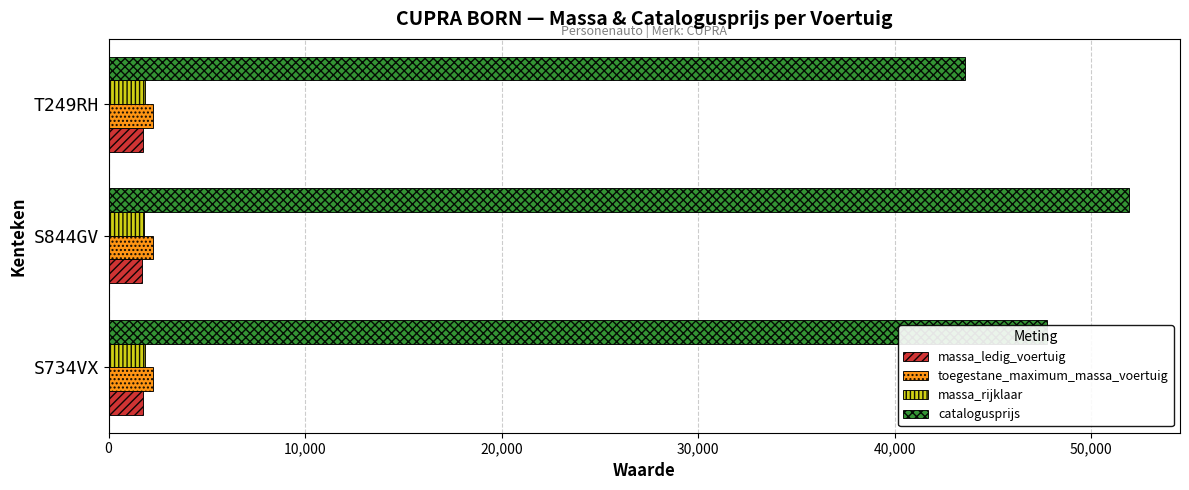

The value of massa_rijklaar at S844GV is 1824. True or false?

True